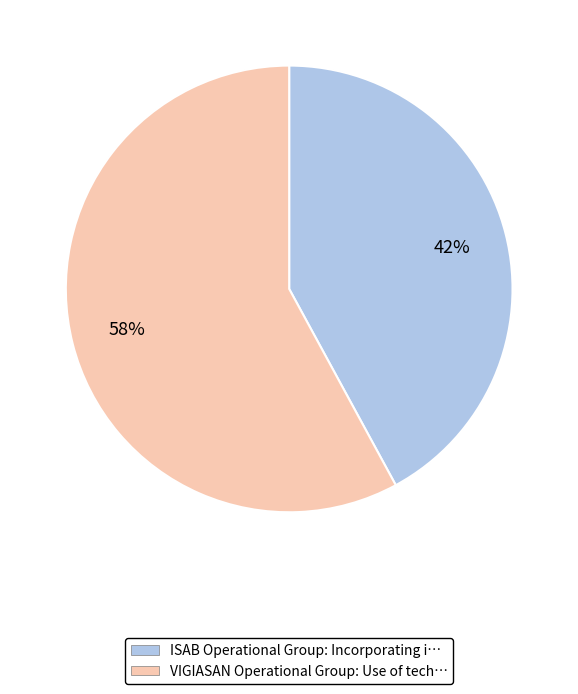

What percentage is the VIGIASAN Operational Group slice, to the nearest percent?

58%